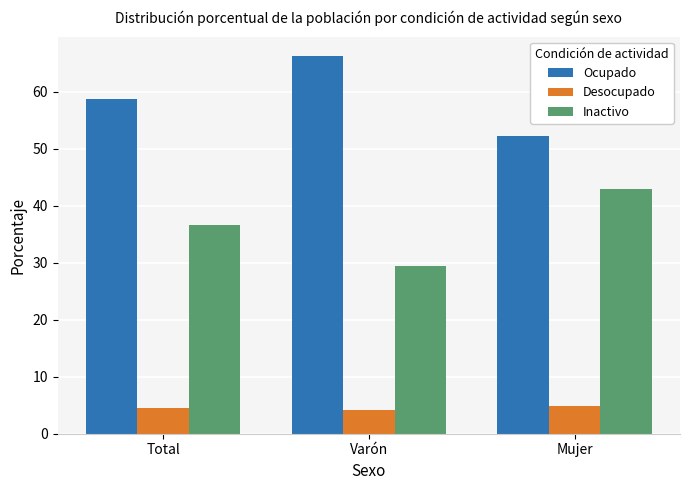

What is the difference between the highest and lowest values at Total?

54.2